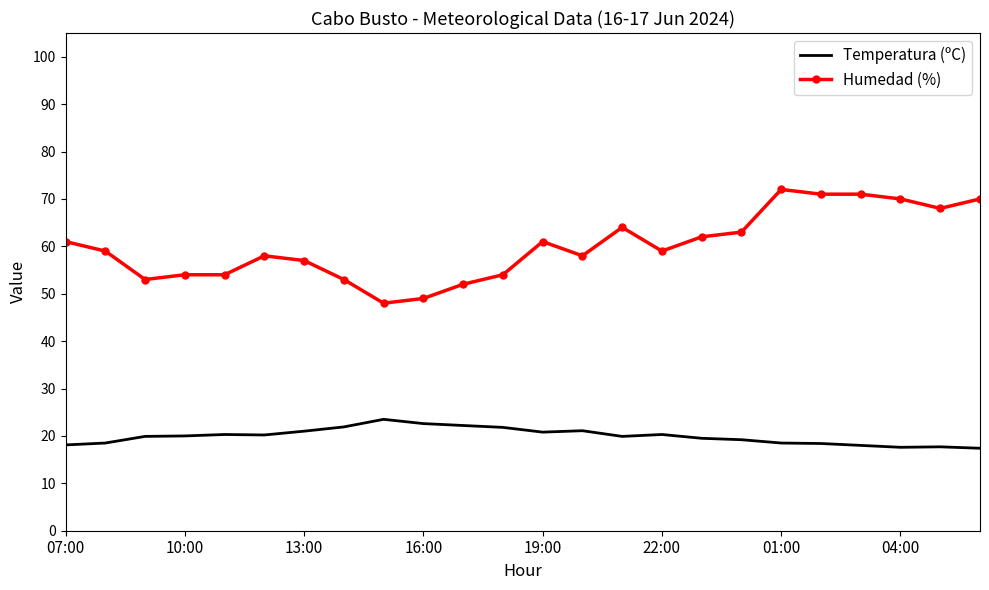

What is the maximum value shown in the chart?

72.0